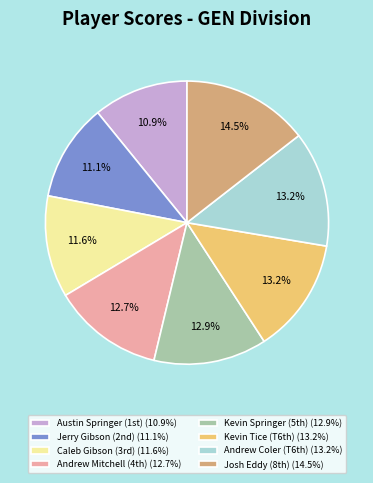

Approximately how many times larger is the value at Kevin Tice (T6th) (13.2%) compared to Andrew Coler (T6th) (13.2%)?

1.0